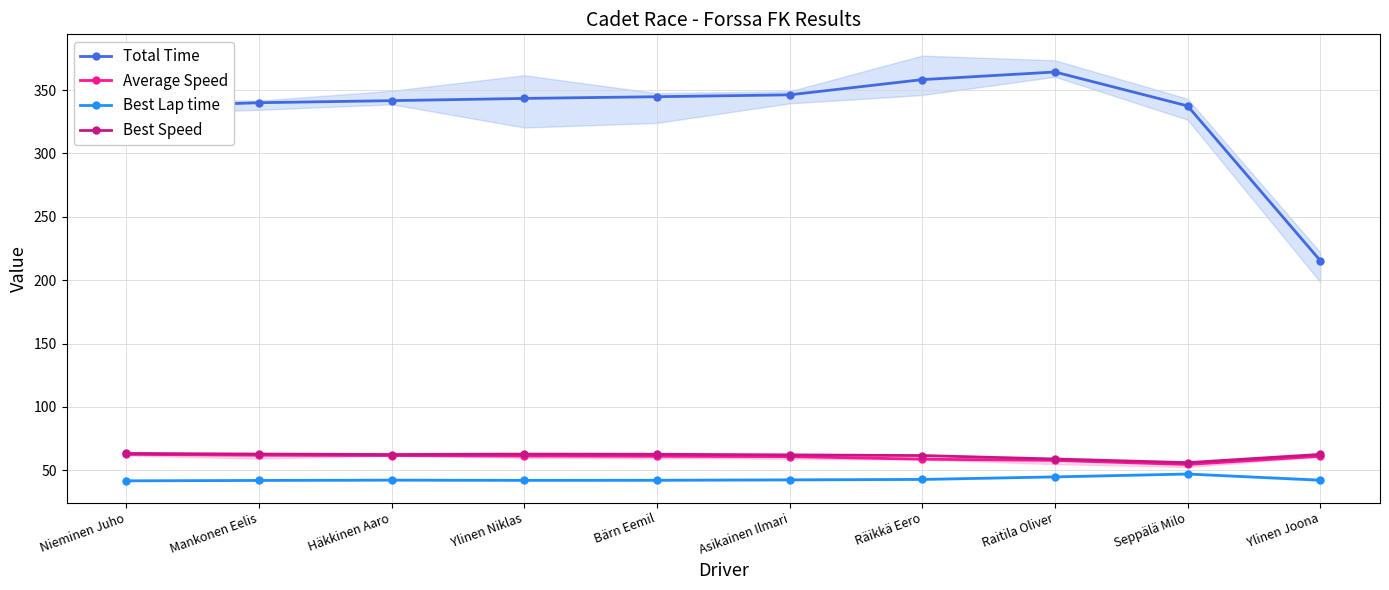

Reading right to left, transcribe all the data shown in this chart.

Total Time: Ylinen Joona=215.4	Seppälä Milo=337.6	Raitila Oliver=364.3	Räikkä Eero=358.3	Asikainen Ilmari=346.3	Bärn Eemil=344.8	Ylinen Niklas=343.5	Häkkinen Aaro=341.7	Mankonen Eelis=340.1	Nieminen Juho=336.6
Average Speed: Ylinen Joona=61.0	Seppälä Milo=54.5	Raitila Oliver=57.7	Räikkä Eero=58.7	Asikainen Ilmari=60.7	Bärn Eemil=61.0	Ylinen Niklas=61.2	Häkkinen Aaro=61.5	Mankonen Eelis=61.8	Nieminen Juho=62.5
Best Lap time: Ylinen Joona=42.1	Seppälä Milo=47.0	Raitila Oliver=44.7	Räikkä Eero=42.7	Asikainen Ilmari=42.4	Bärn Eemil=42.0	Ylinen Niklas=42.0	Häkkinen Aaro=42.1	Mankonen Eelis=41.9	Nieminen Juho=41.6
Best Speed: Ylinen Joona=62.4	Seppälä Milo=56.0	Raitila Oliver=58.8	Räikkä Eero=61.5	Asikainen Ilmari=62.0	Bärn Eemil=62.5	Ylinen Niklas=62.6	Häkkinen Aaro=62.4	Mankonen Eelis=62.7	Nieminen Juho=63.2